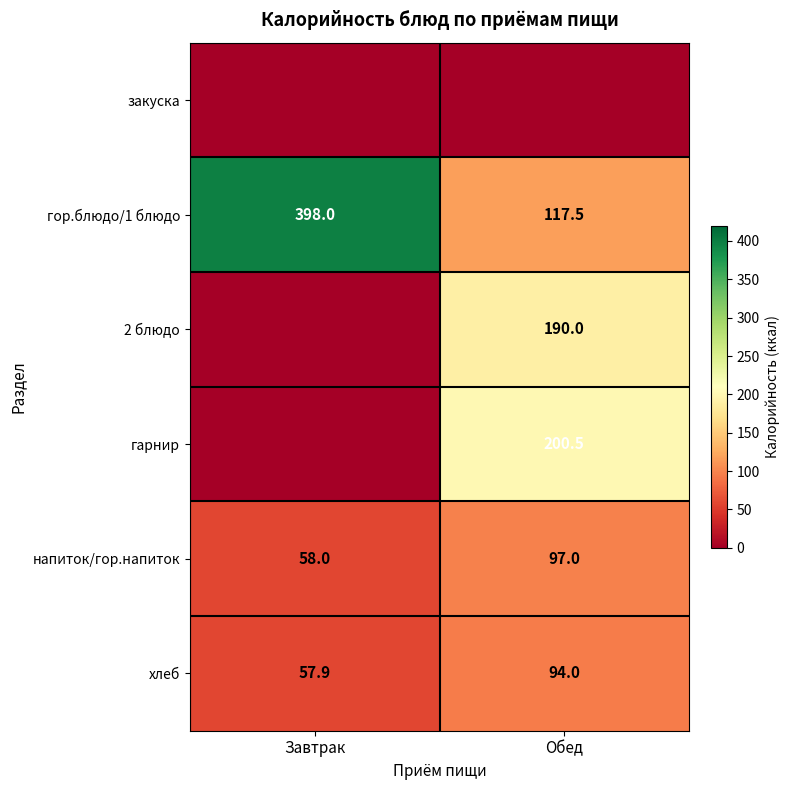

Read the гор.блюдо/1 блюдо value at Завтрак.

398.0